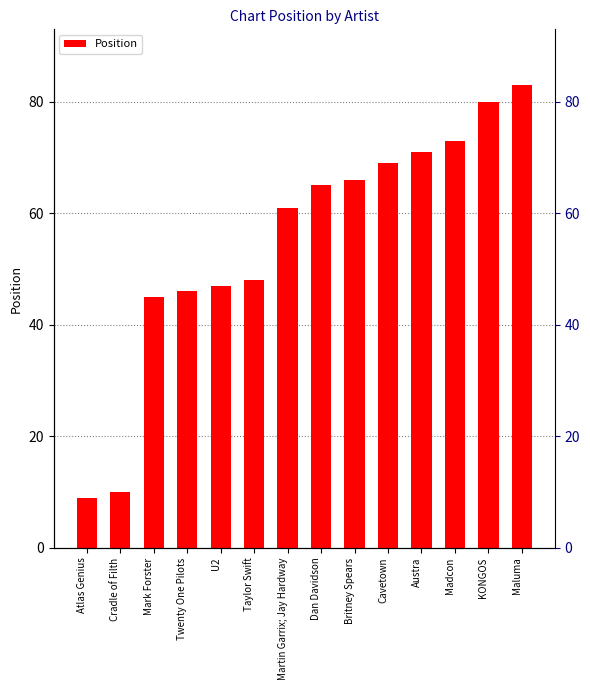

What is the ratio of the value at Madcon to the value at Cavetown?

1.1